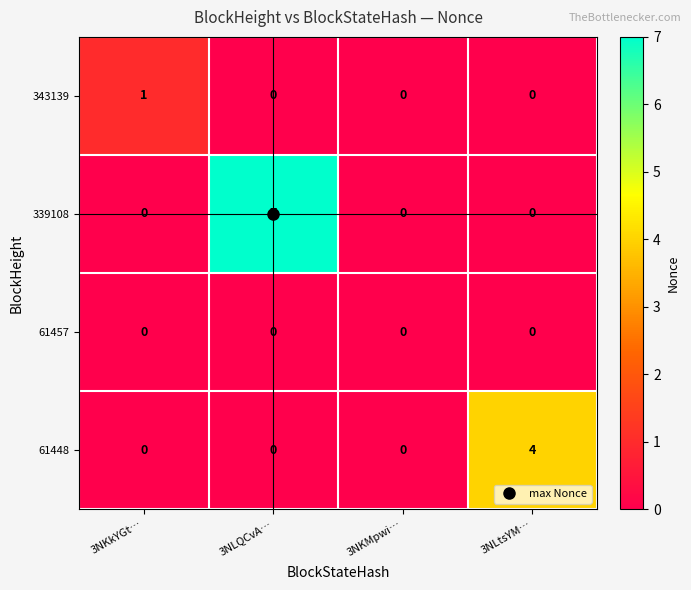

Which series has the largest range (max minus min)?

339108